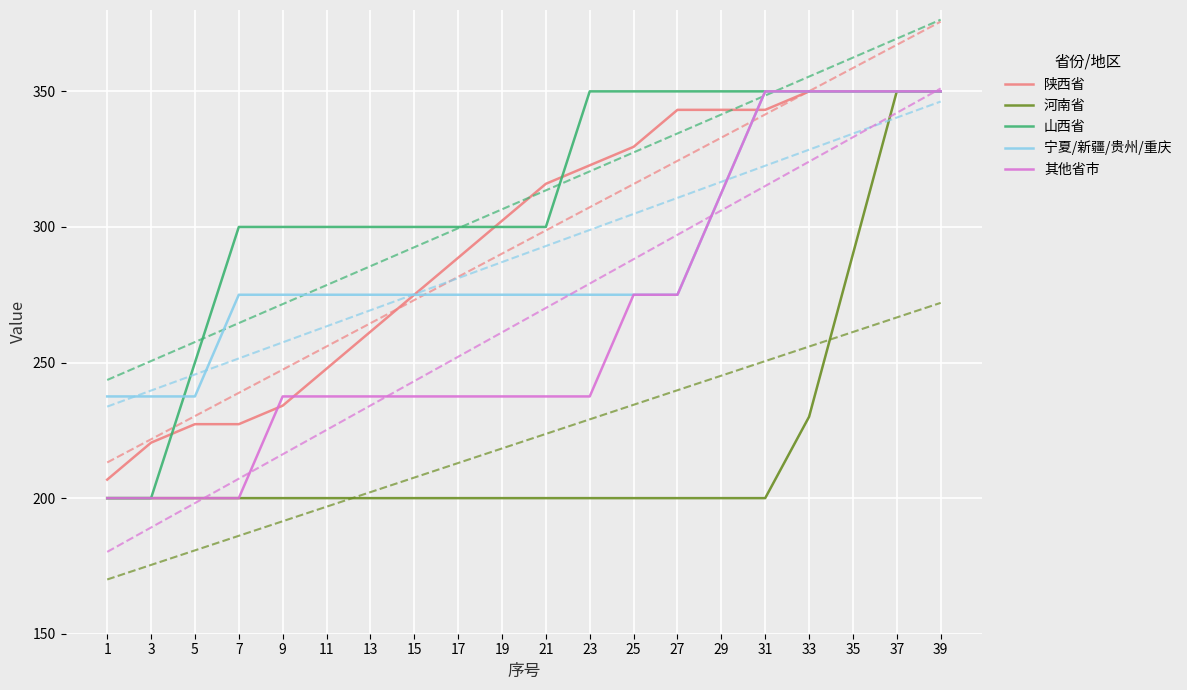

What are all the series names shown in the legend?

陕西省, 河南省, 山西省, 宁夏/新疆/贵州/重庆, 其他省市